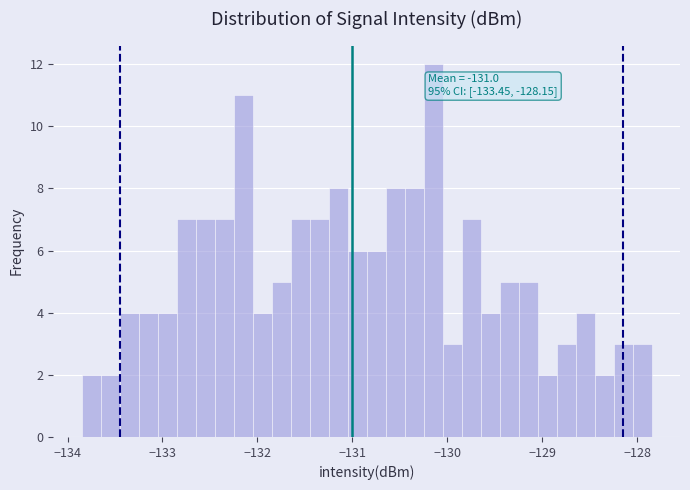

Read against the x-axis, roughly where is the centre of the tallest bar?

-130.1